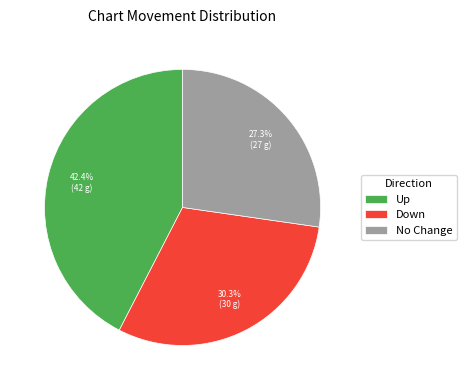

Which category has the biggest portion of the pie?

Up